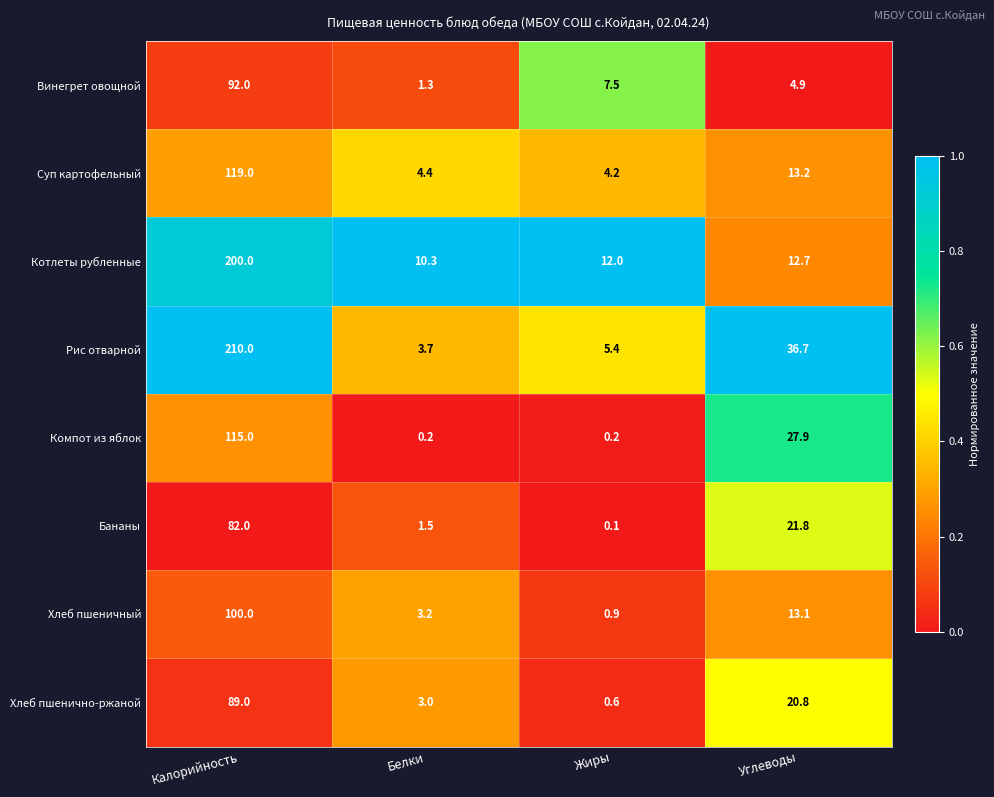

List the series in order of their peak value, highest first.

Рис отварной, Котлеты рубленные, Суп картофельный, Компот из яблок, Хлеб пшеничный, Винегрет овощной, Хлеб пшенично-ржаной, Бананы